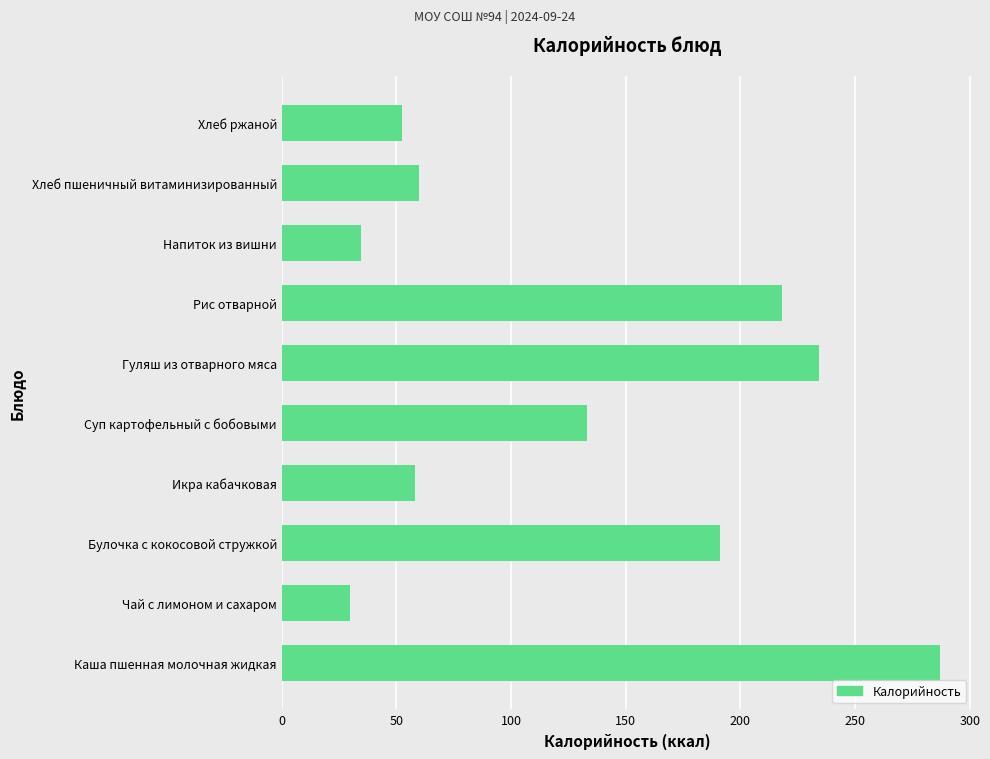

Are the bars horizontal?

Yes